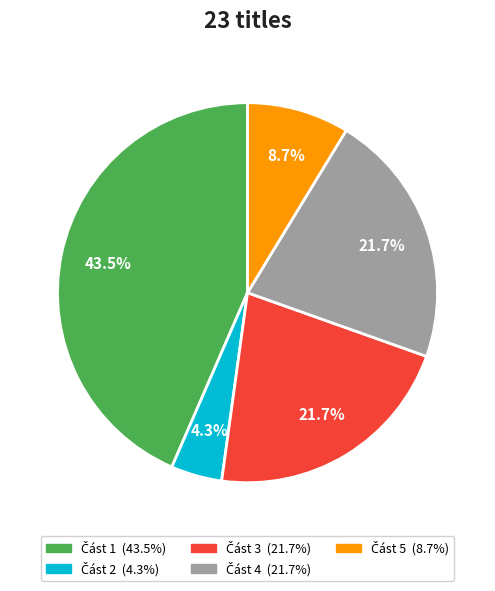

Is there a majority slice in this chart?

No